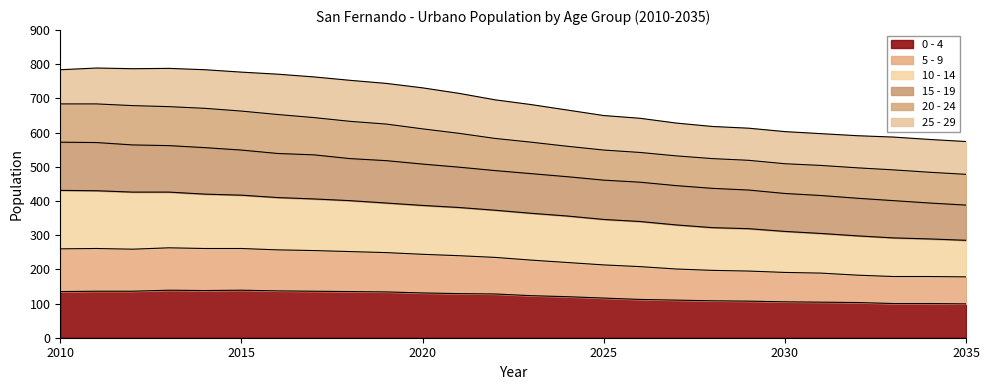

What is the lowest value of the 0 - 4 series?

99